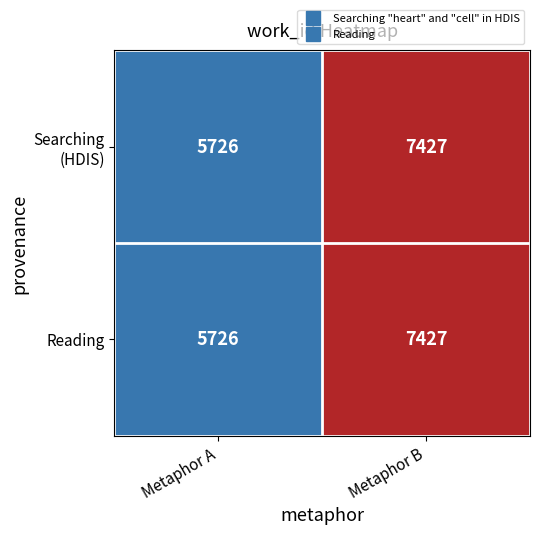

Count the number of data series in this chart.

2